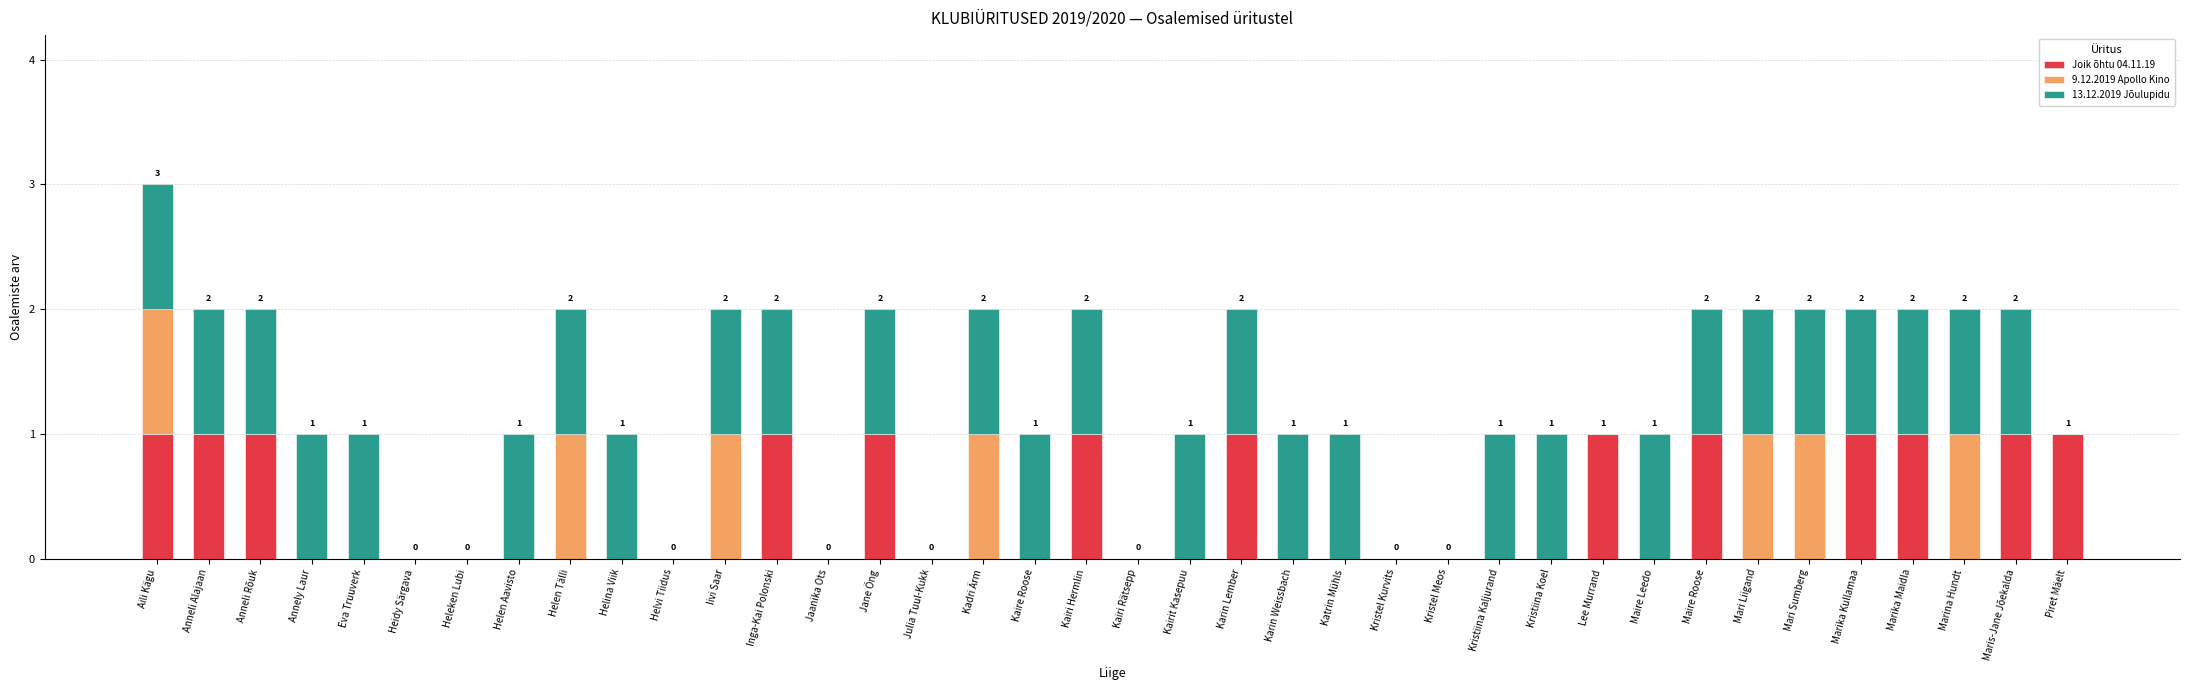

How many Joik õhtu 04.11.19 values are between 0 and 1?

38